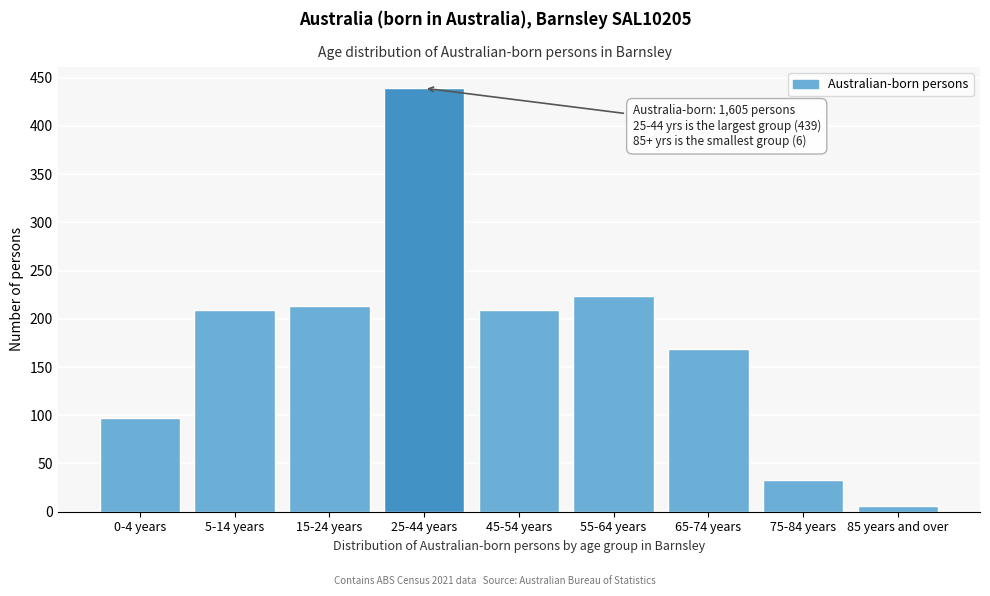

Reading right to left, transcribe all the data shown in this chart.

6	33	169	224	209	439	213	209	97